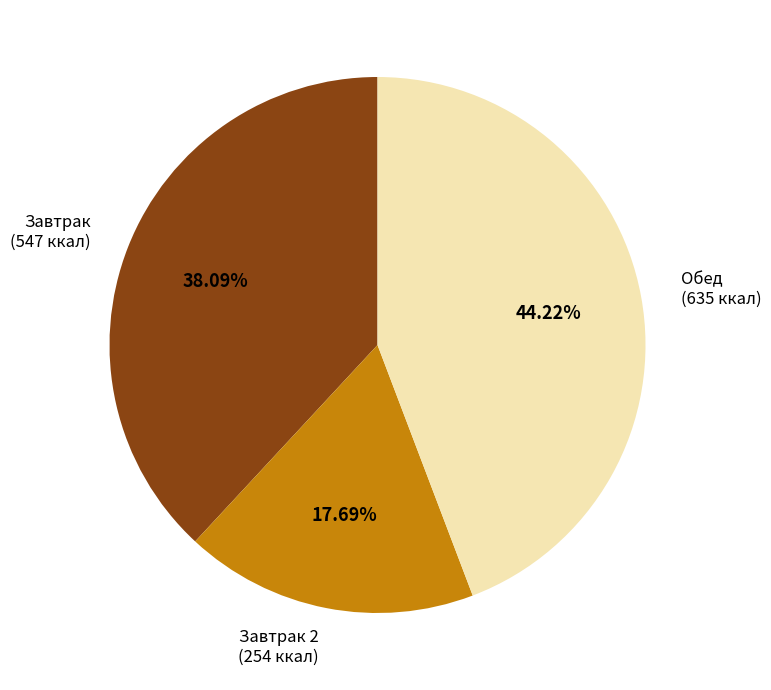

Does Обед (635 ккал) represent more than half of the total?

No